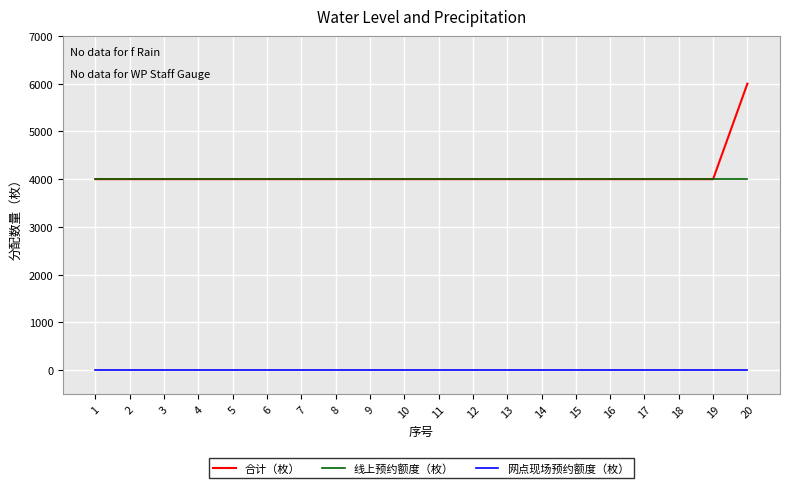

Reading right to left, extract all data points from this chart.

合计（枚）: 20=6000	19=4000	18=4000	17=4000	16=4000	15=4000	14=4000	13=4000	12=4000	11=4000	10=4000	9=4000	8=4000	7=4000	6=4000	5=4000	4=4000	3=4000	2=4000	1=4000
线上预约额度（枚）: 20=4000	19=4000	18=4000	17=4000	16=4000	15=4000	14=4000	13=4000	12=4000	11=4000	10=4000	9=4000	8=4000	7=4000	6=4000	5=4000	4=4000	3=4000	2=4000	1=4000
网点现场预约额度（枚）: 20=0	19=0	18=0	17=0	16=0	15=0	14=0	13=0	12=0	11=0	10=0	9=0	8=0	7=0	6=0	5=0	4=0	3=0	2=0	1=0